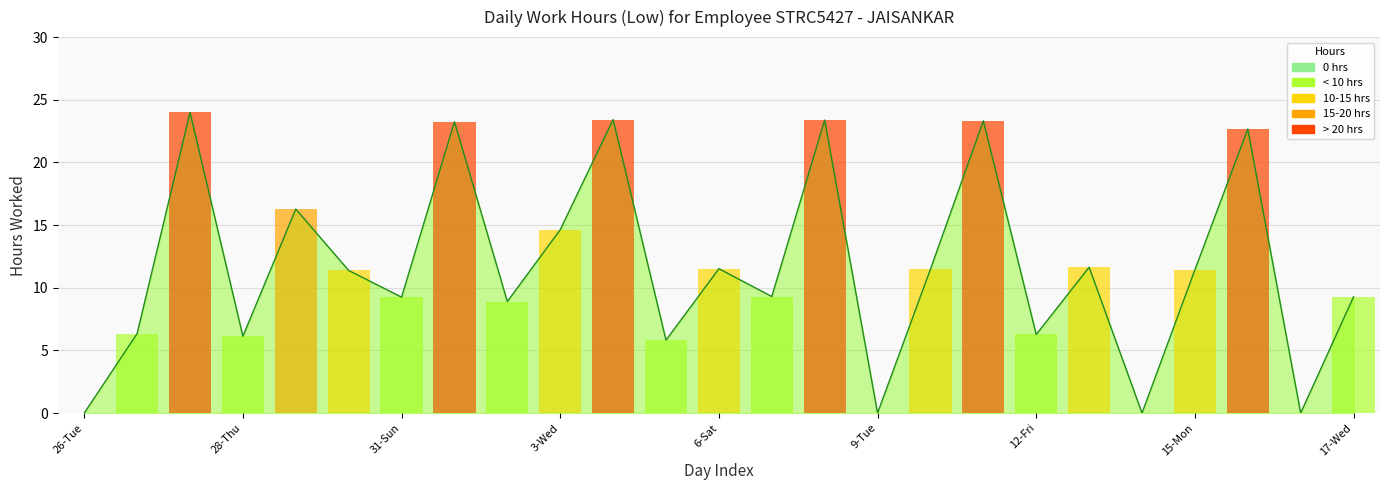

How many data points are less than 11?

12